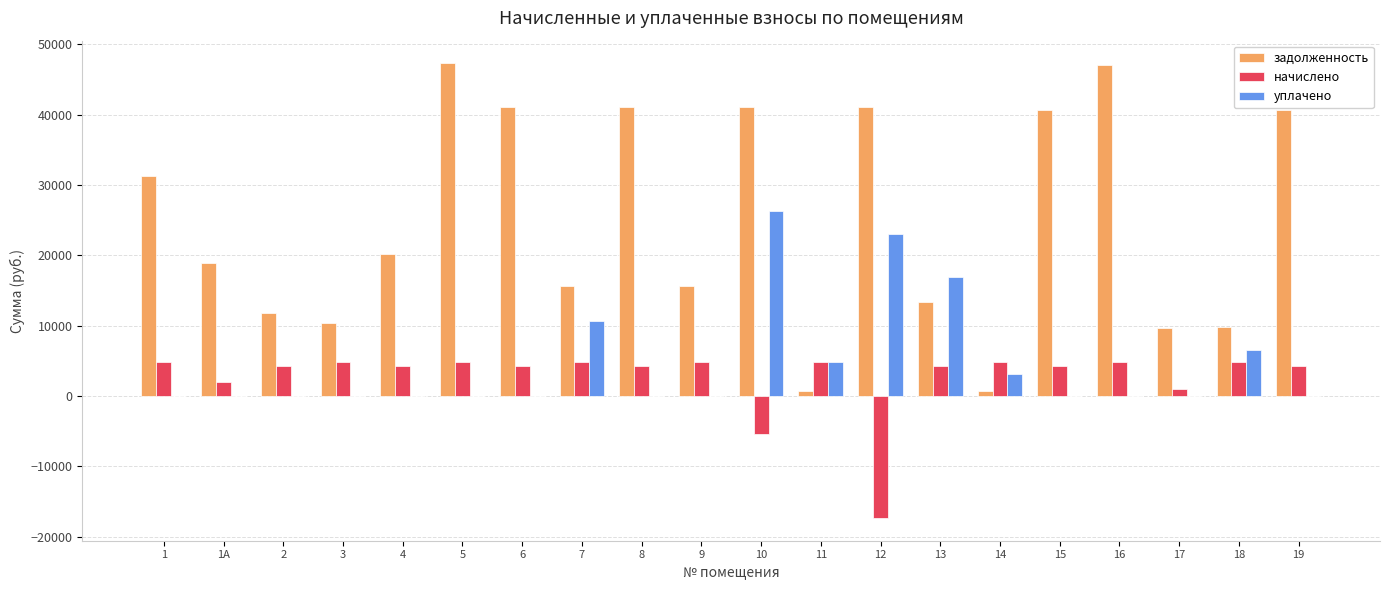

Which series has the largest range (max minus min)?

задолженность